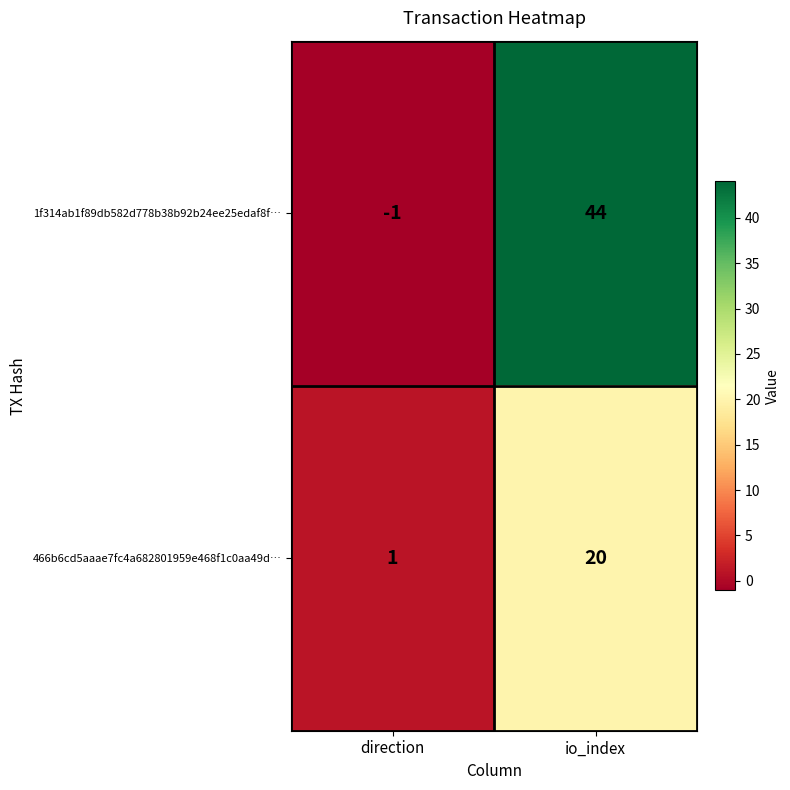

True or false: 466b6cd5aaae7fc4a682801959e468f1c0aa49d… has a value of 20 at io_index.

True